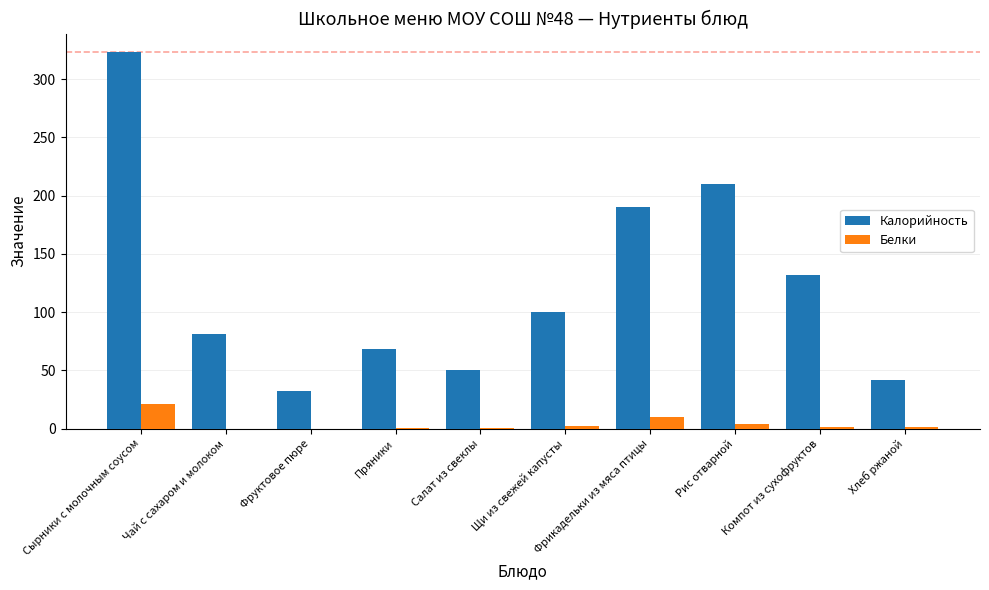

Between Чай с сахаром и молоком and Салат из свеклы, which series saw the biggest shift?

Калорийность